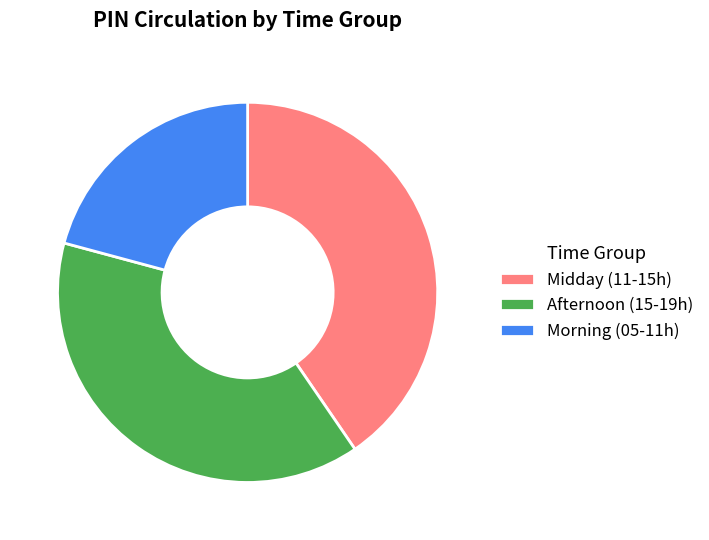

Count the number of slices in the pie.

3